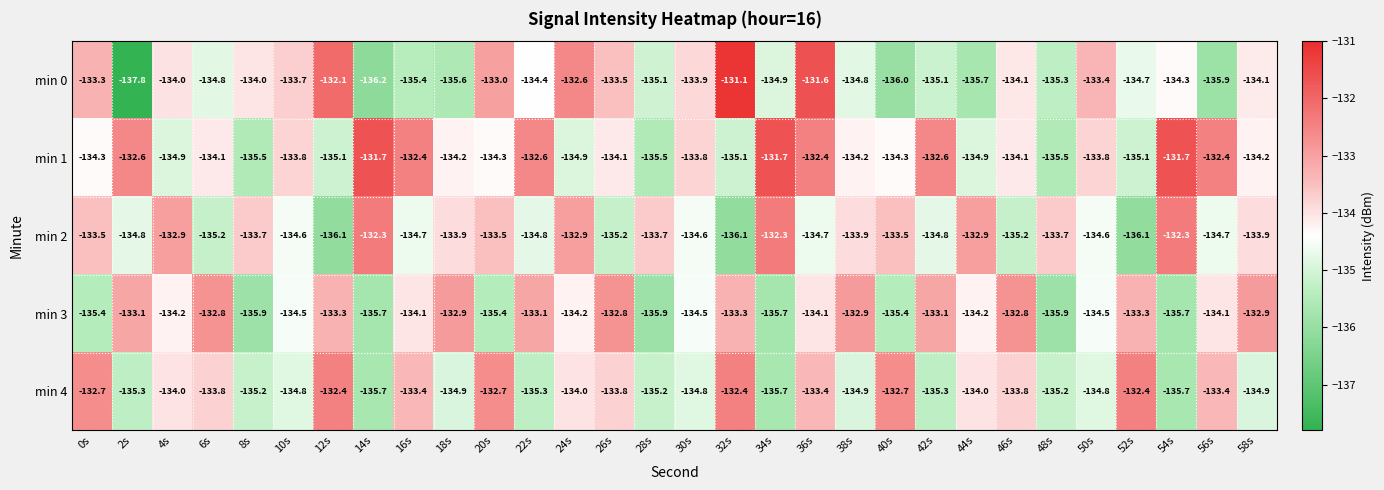

At which category is the sum across all series the highest?

36s